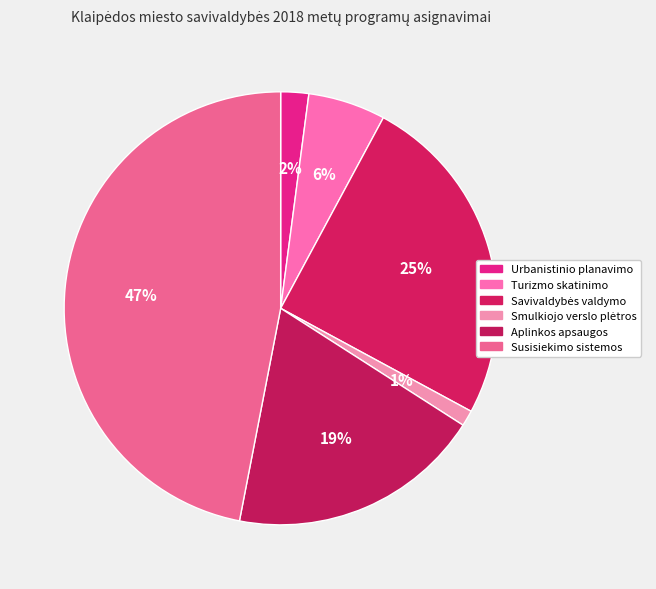

Count the number of slices in the pie.

6